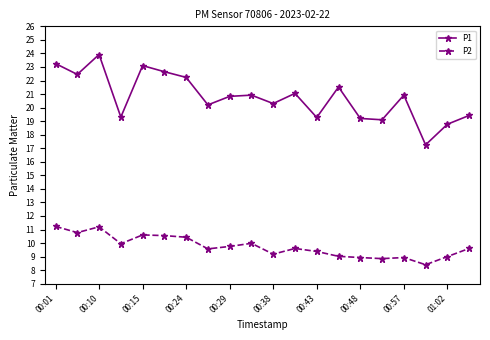

Does the chart display data point markers on the line(s)?

Yes